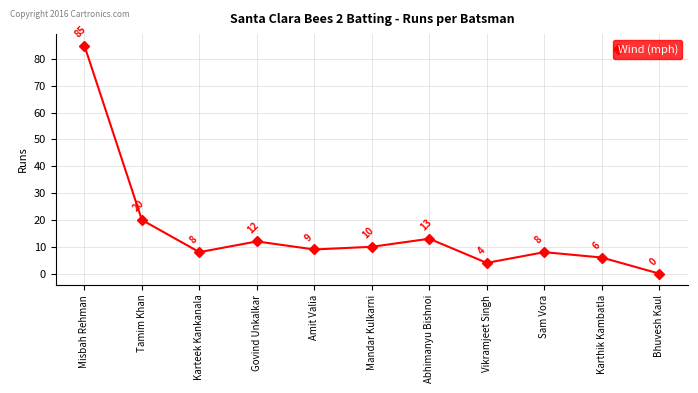

Where does the data first go above 9?

Misbah Rehman